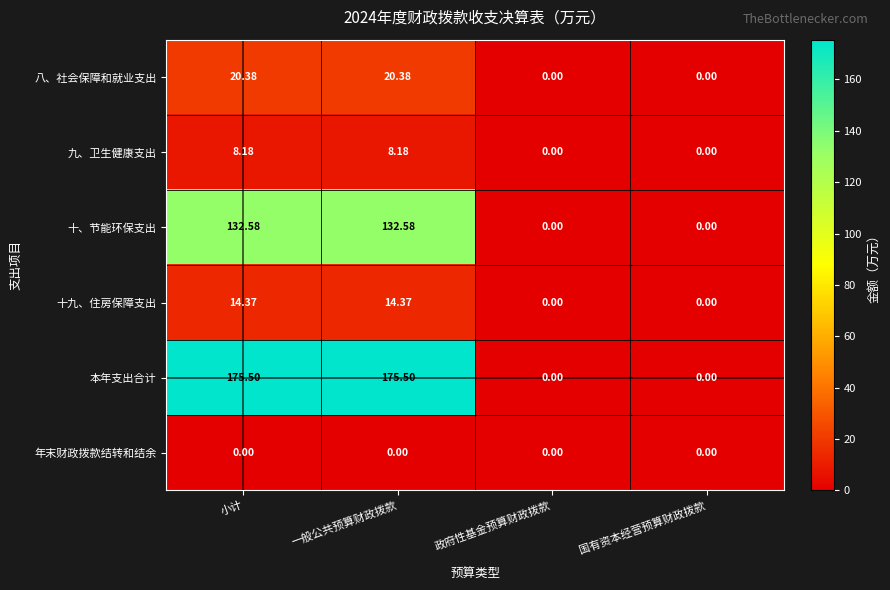

Is the value of 八、社会保障和就业支出 at 一般公共预算财政拨款 greater than the value of 九、卫生健康支出 at 小计?

Yes